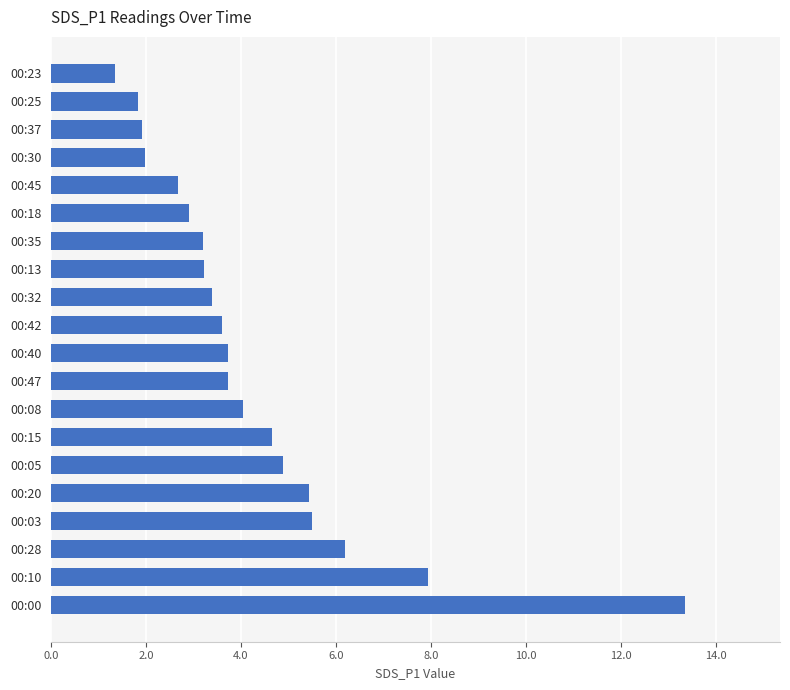

What is the difference between the second highest and minimum values?

6.6